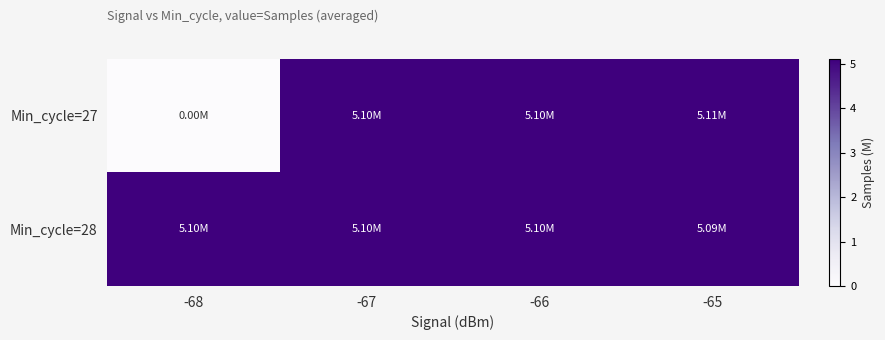

How many series are shown in this chart?

2